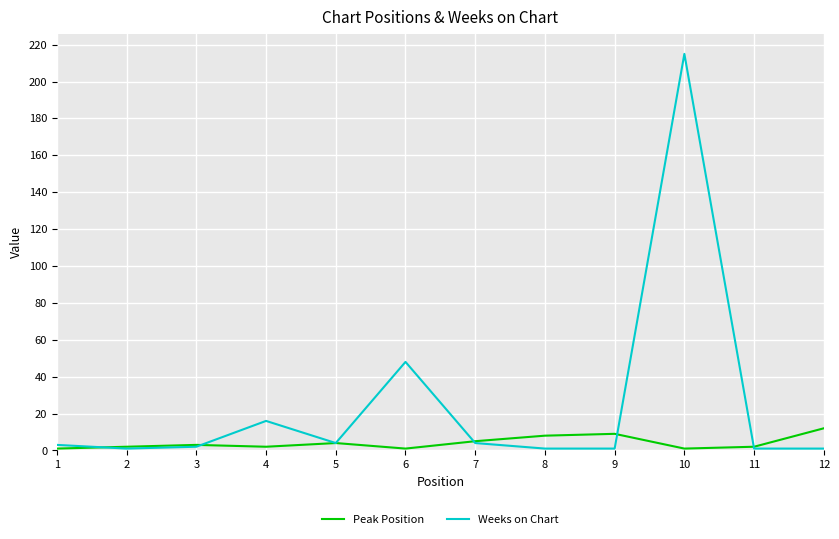

What is the greatest value displayed?

215